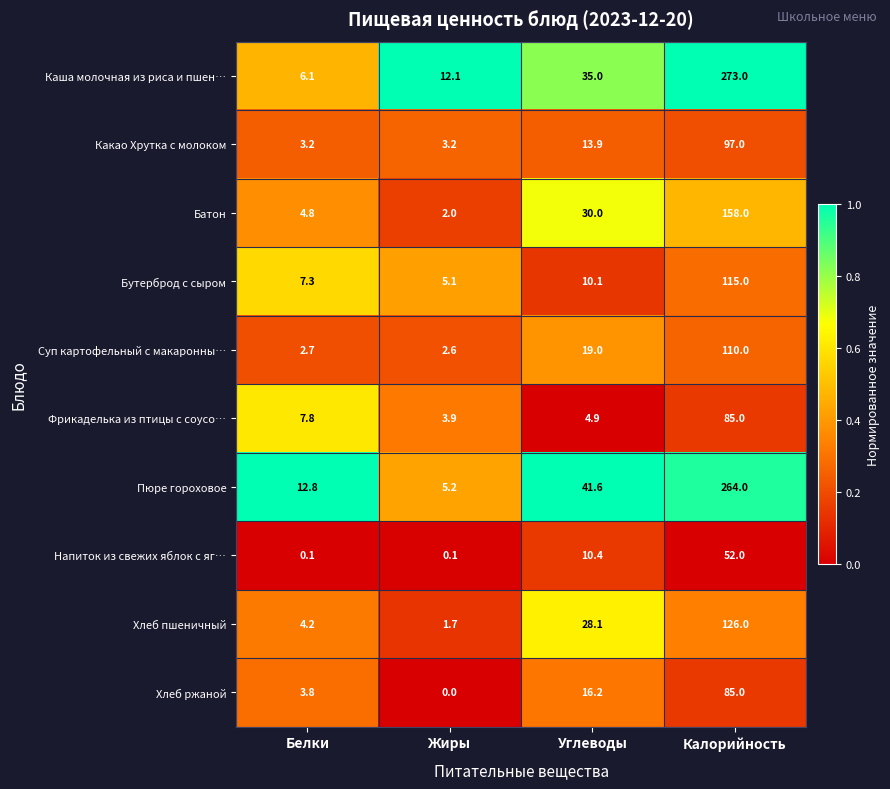

What is the sum of all Фрикаделька из птицы с соусо… values?

101.6